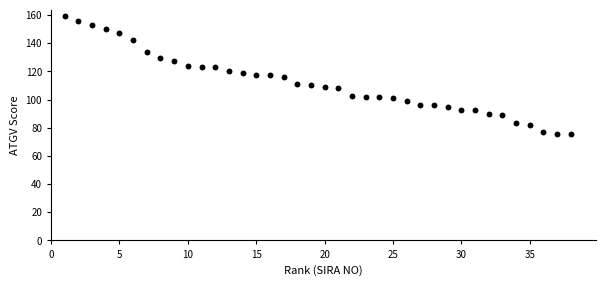

What is the range of Y values (max minus min)?

84.0